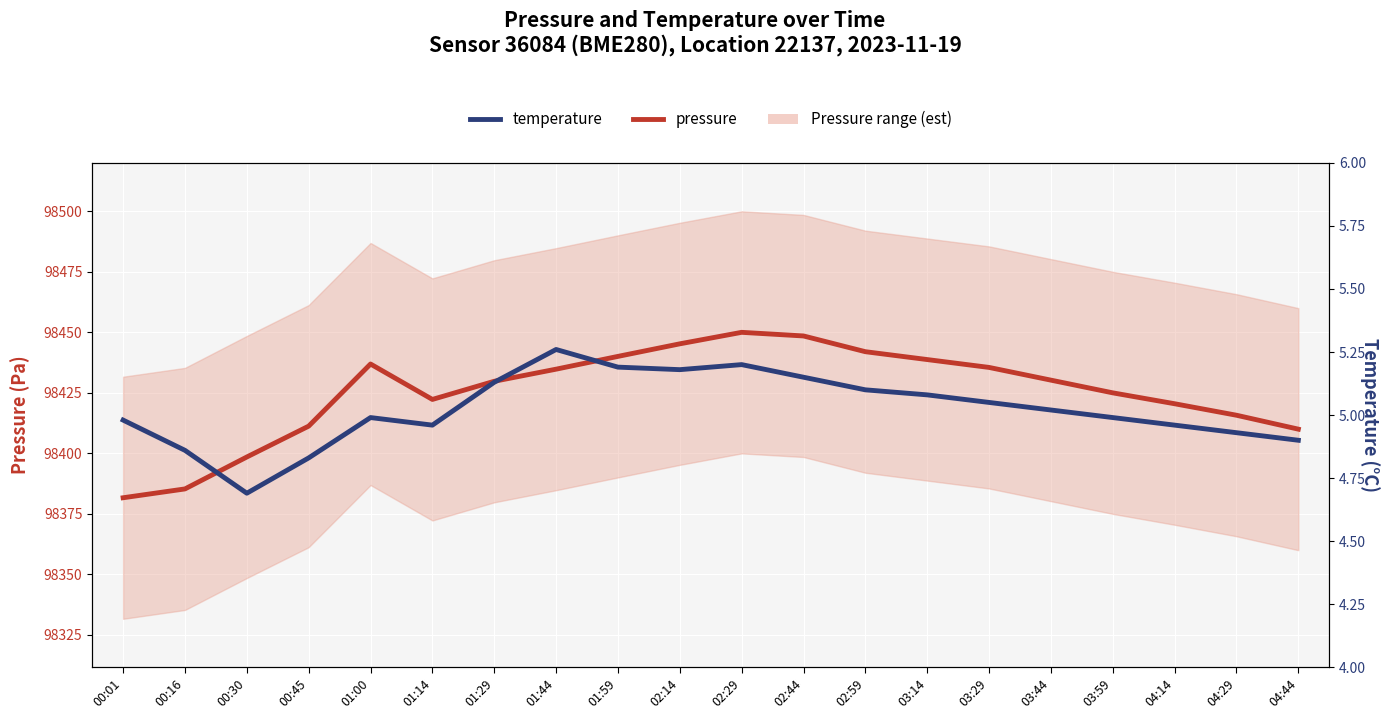

At 03:14, list the series in order from smallest to largest.

temperature, pressure